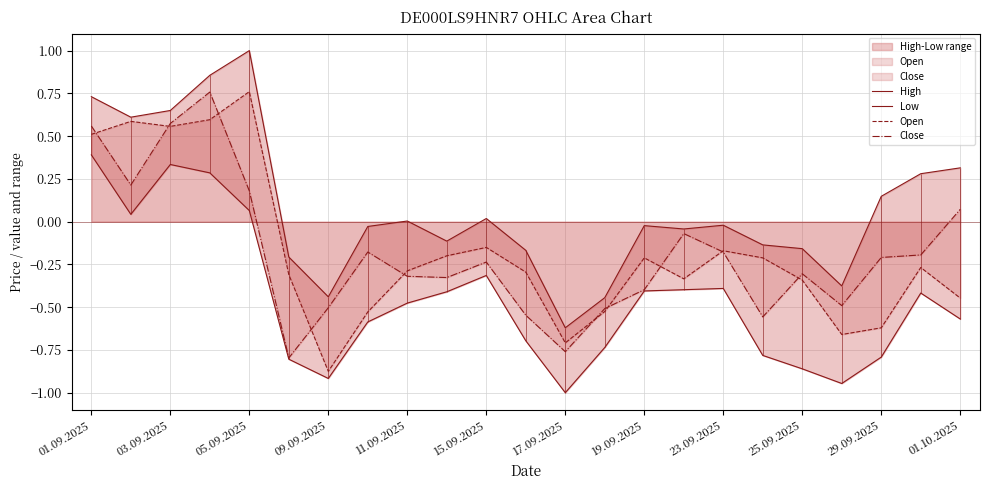

True or false: Low and Close intersect in this chart.

False